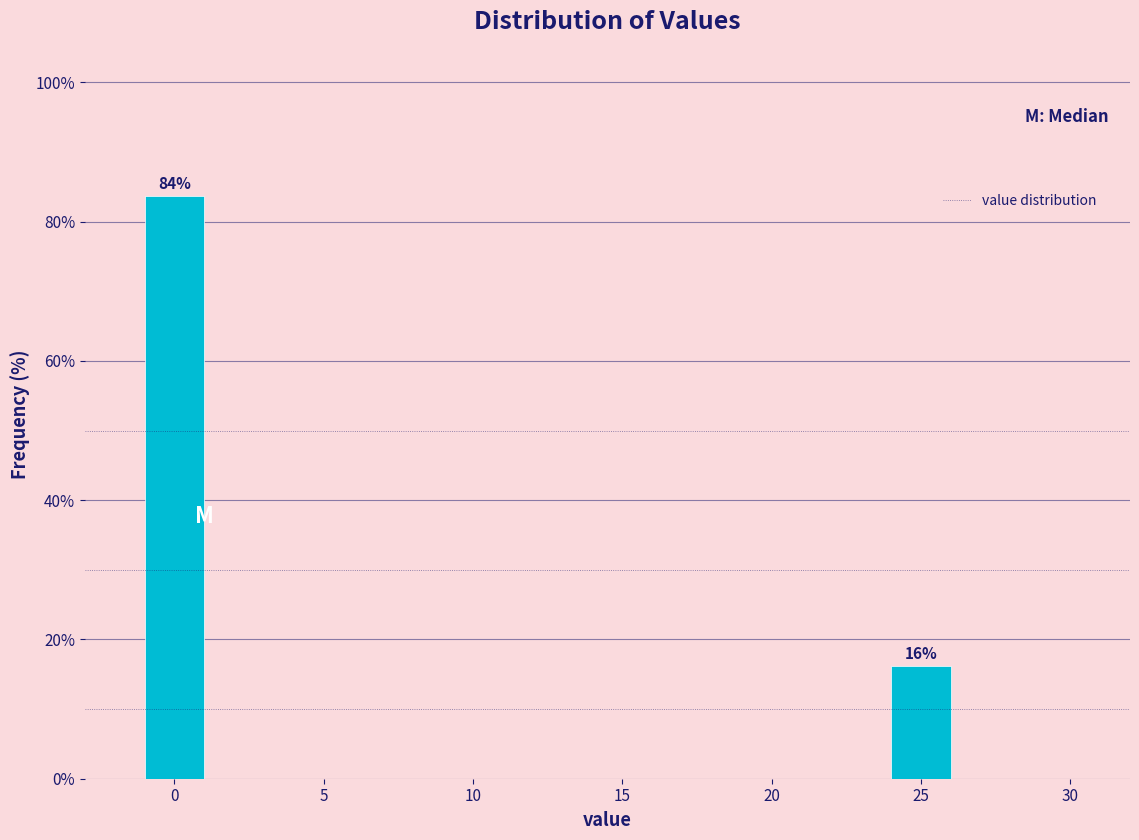

What is the maximum value shown in the chart?

83.8